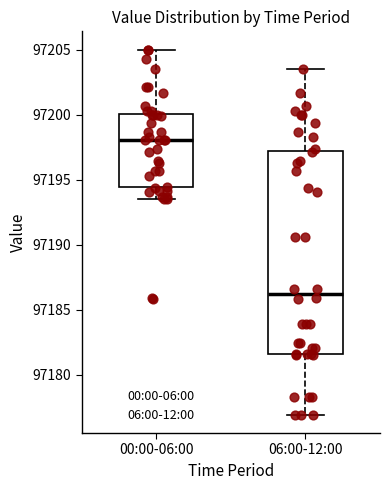

Reading left to right, read every box against the y-axis: the position of its median line, the range the box covers, and the ends of its whiskers. The values are not printed on the chart, so give them approximately, as read against the axis.

00:00-06:00: median 97198.0, box 97194.5 to 97200.0, whiskers 97193.5 to 97205.0
06:00-12:00: median 97186.0, box 97181.5 to 97197.0, whiskers 97177.0 to 97203.5